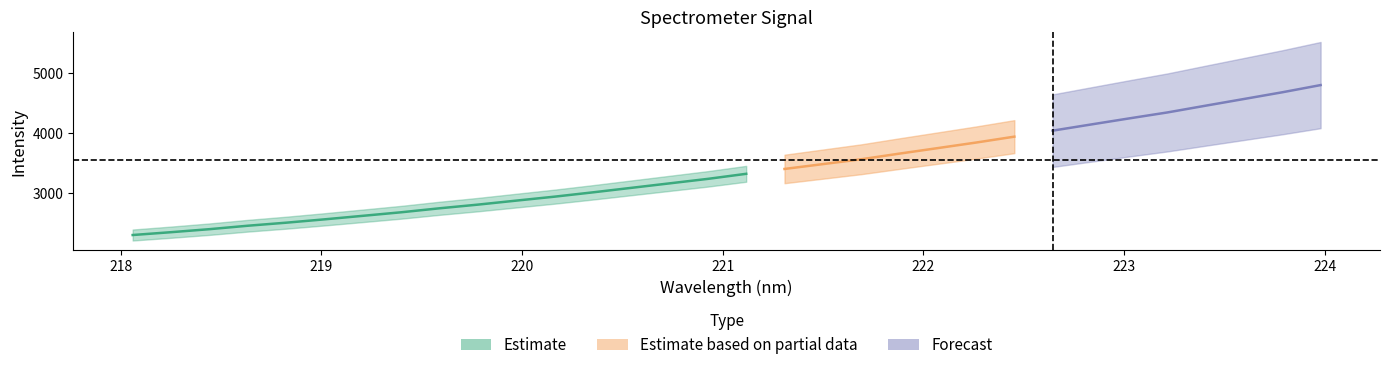

True or false: there are more than 0 points higher than both neighbors.

False